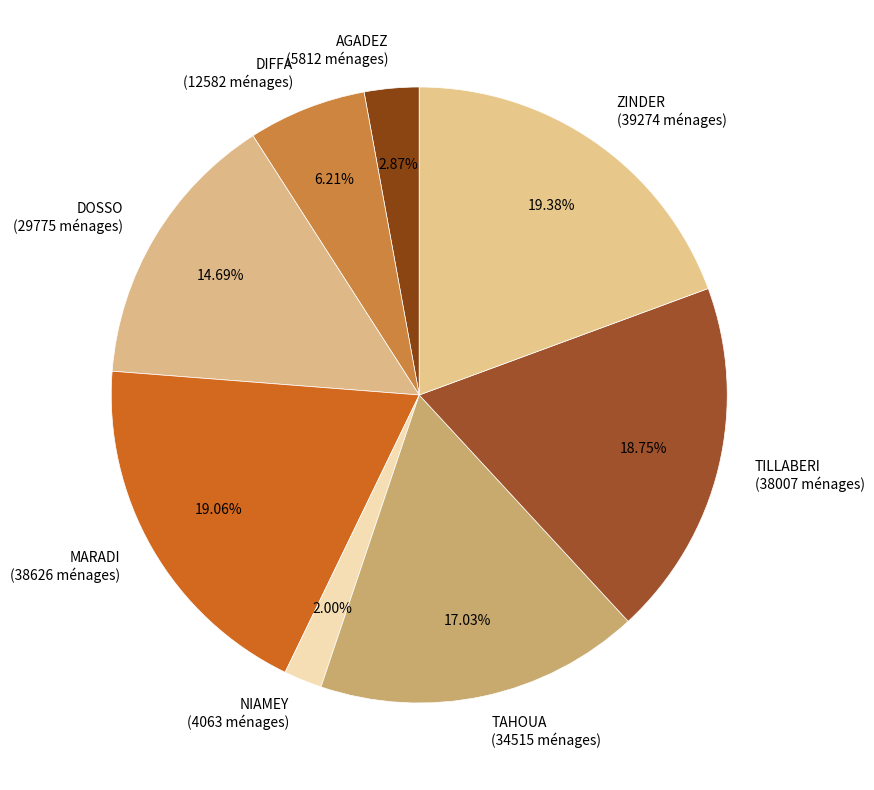

Does any single category account for the majority?

No